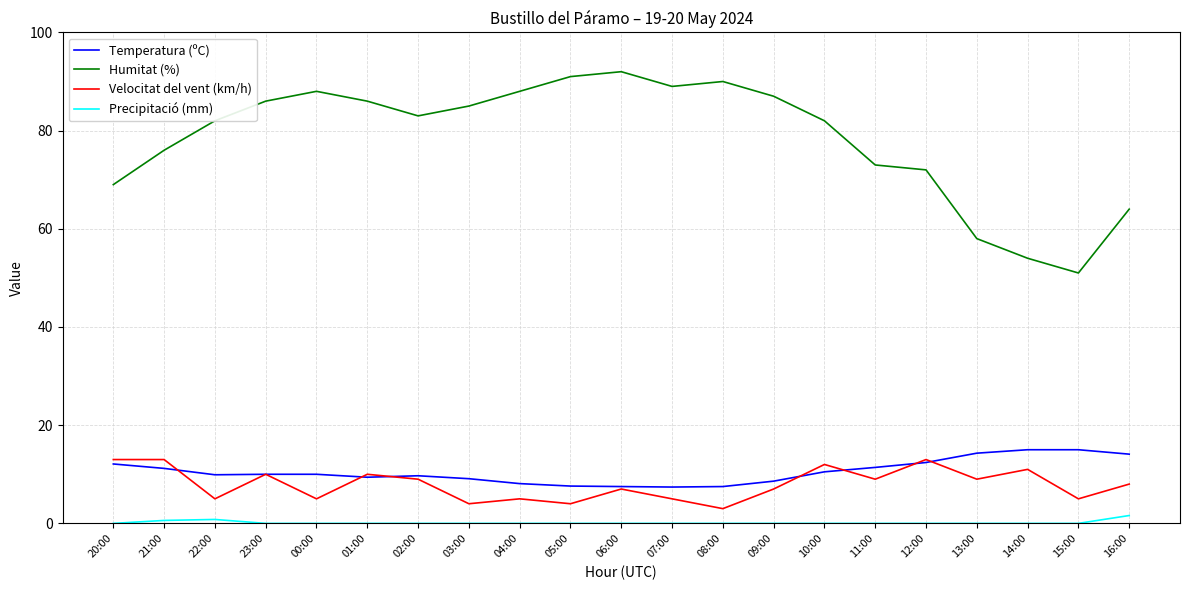

The value of Temperatura (ºC) at 05:00 is 7.6. True or false?

True